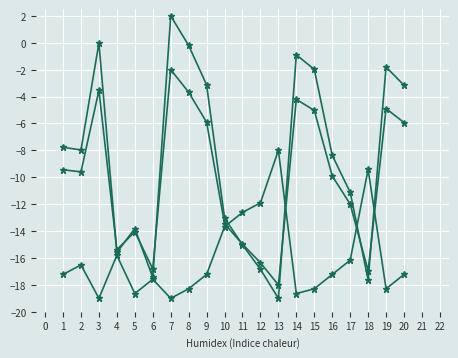

How many series are shown in this chart?

3